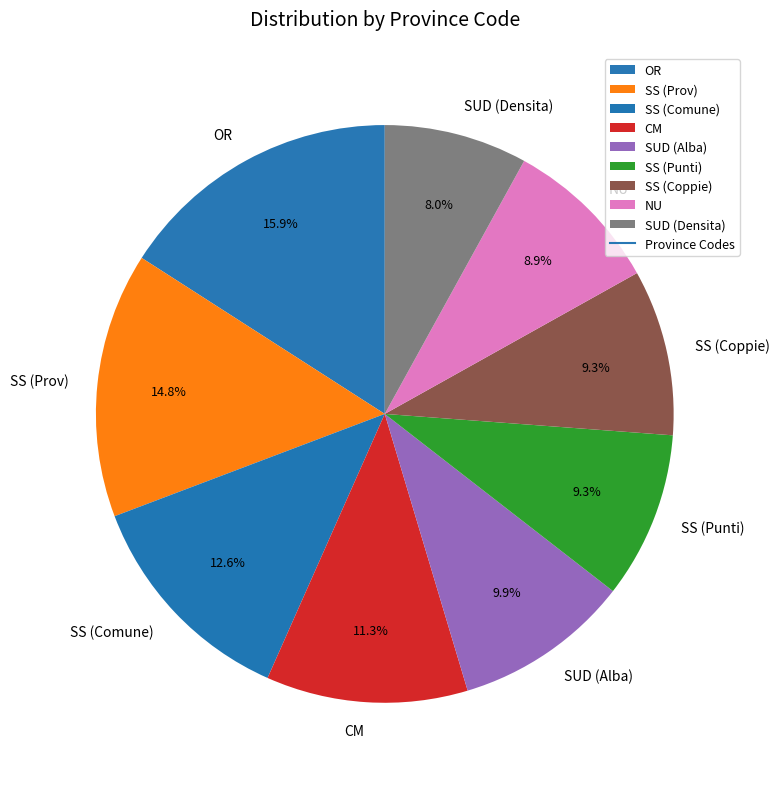

How many segments does this pie chart have?

9